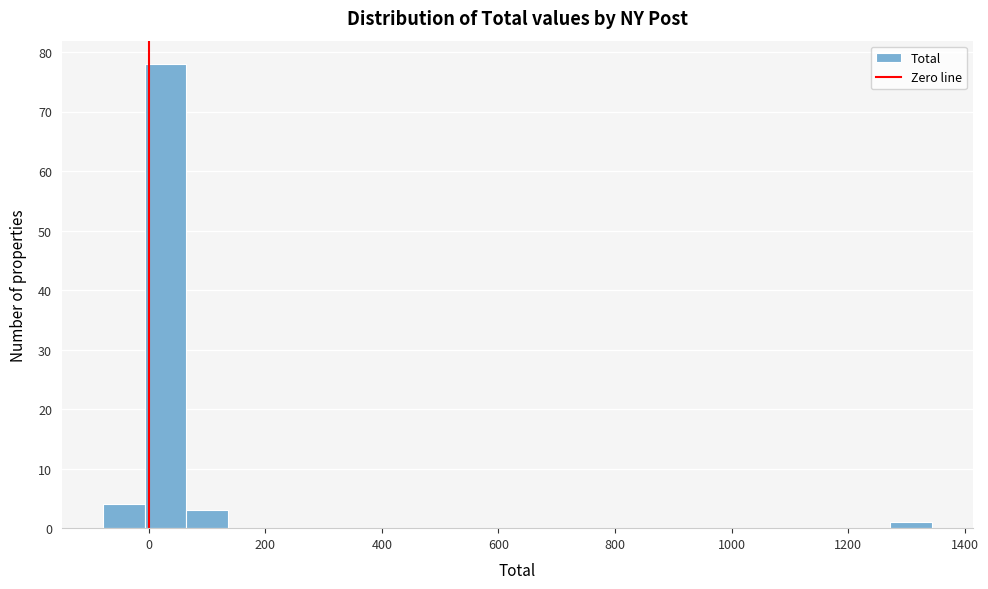

Around what value on the x-axis is the tallest bar? Give the approximate position of its centre, as read against the axis.

20